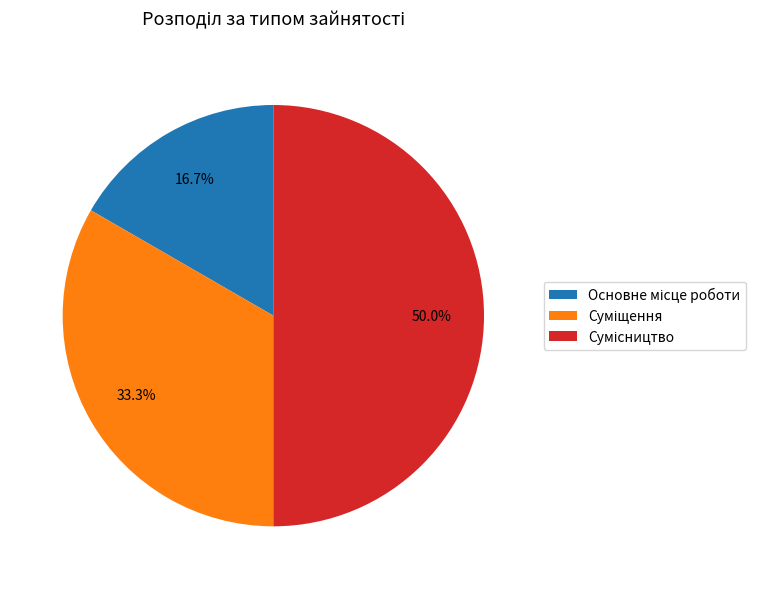

To the nearest percent, what is the difference between the Основне місце роботи and Сумісництво slice percentages?

33%